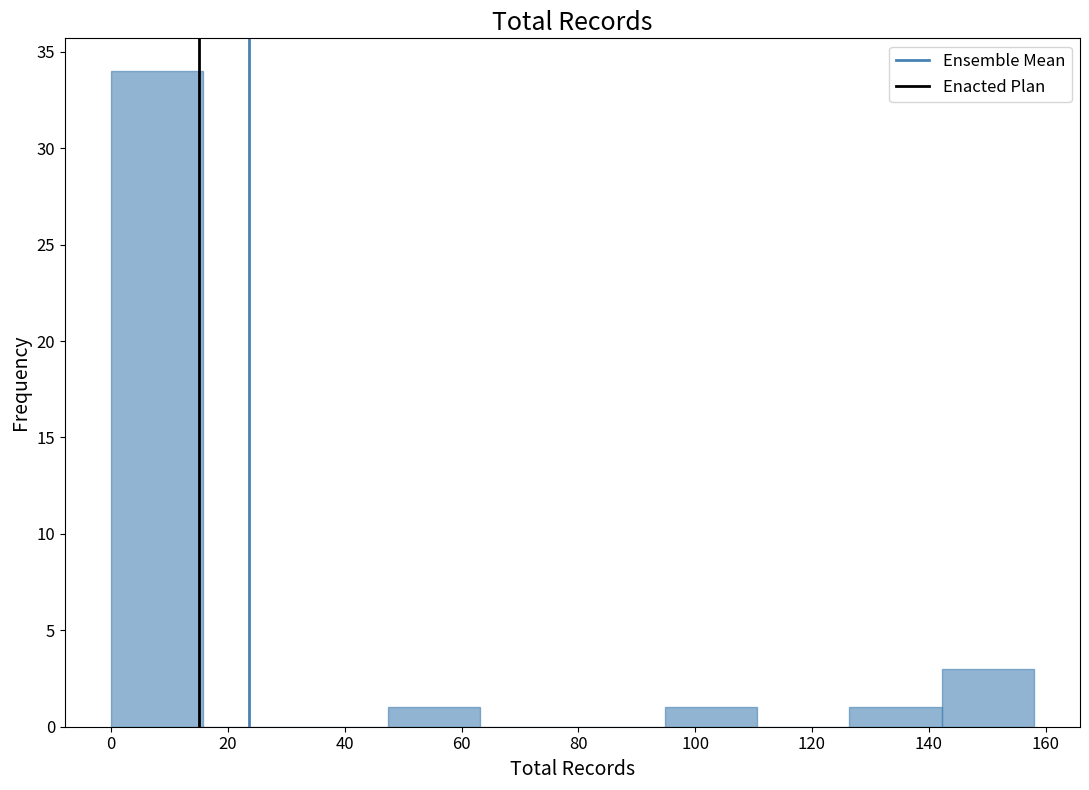

Reading left to right, list every bar in this chart as the range it spans on the x-axis followed by its height. Neither the bar edges nor the heights are printed on the chart, so give them approximately, as read against the axes.

0.0 to 15.8: 34
15.8 to 31.6: 0
31.6 to 47.4: 0
47.4 to 63.2: 1
63.2 to 79.0: 0
79.0 to 94.8: 0
94.8 to 110.6: 1
110.6 to 126.4: 0
126.4 to 142.2: 1
142.2 to 158.0: 3